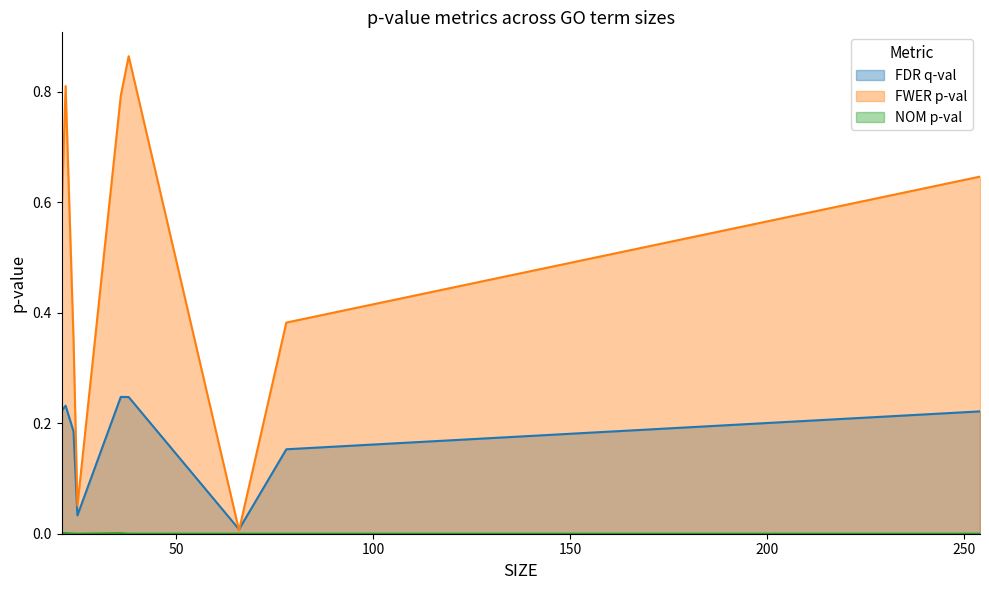

At which label does FWER p-val reach its peak?

38